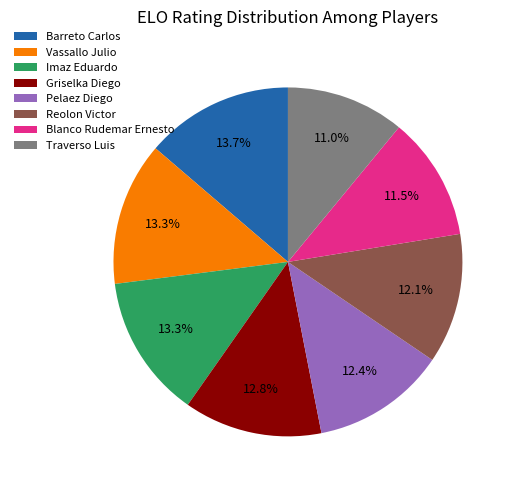

Between Griselka Diego and Traverso Luis, which is larger?

Griselka Diego